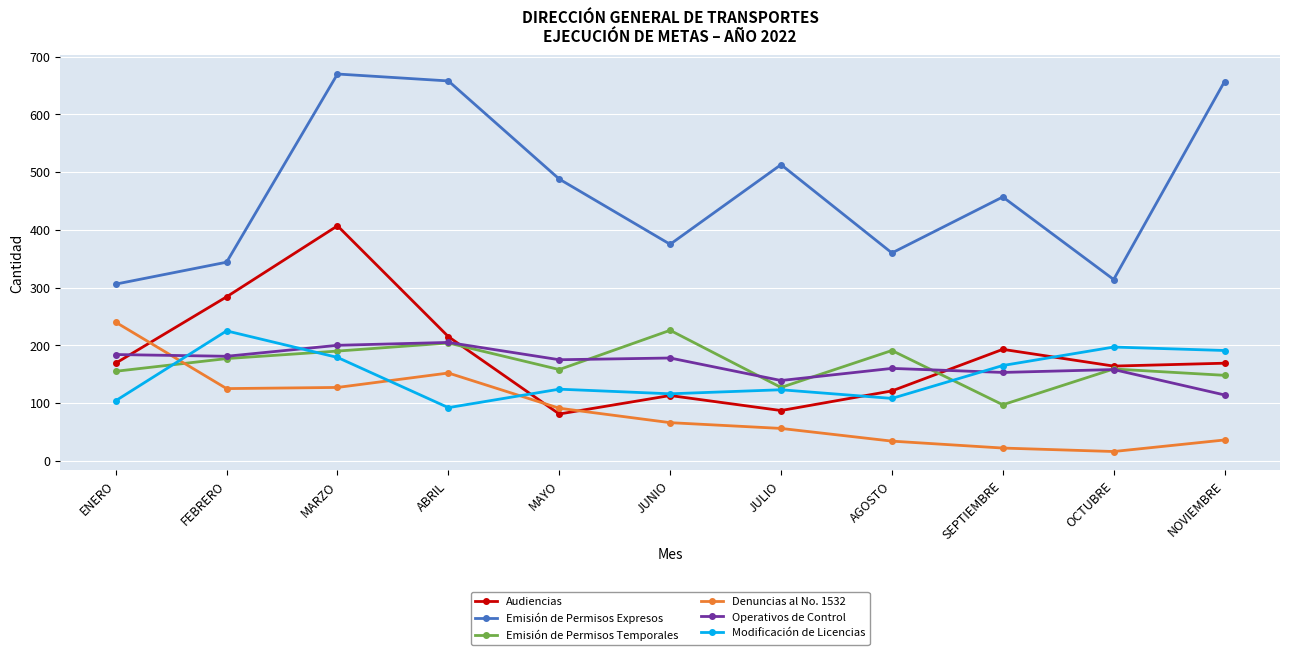

At which category does Emisión de Permisos Temporales reach its first local peak?

ABRIL